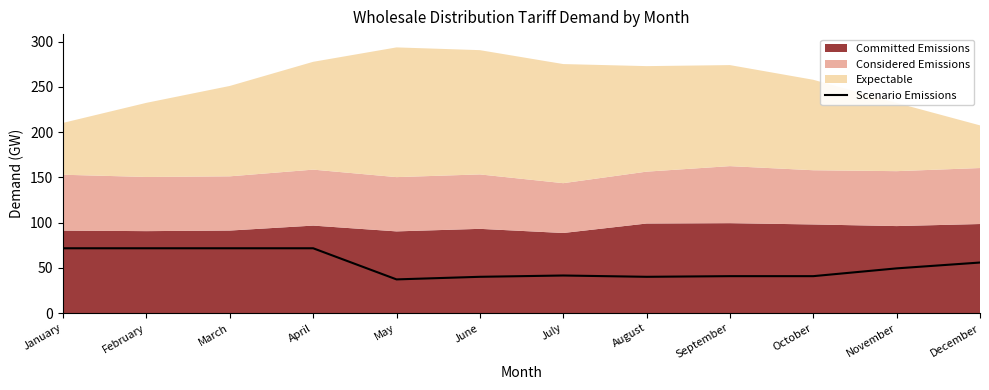

The Scenario Emissions series shows 17.2 at April. True or false?

False